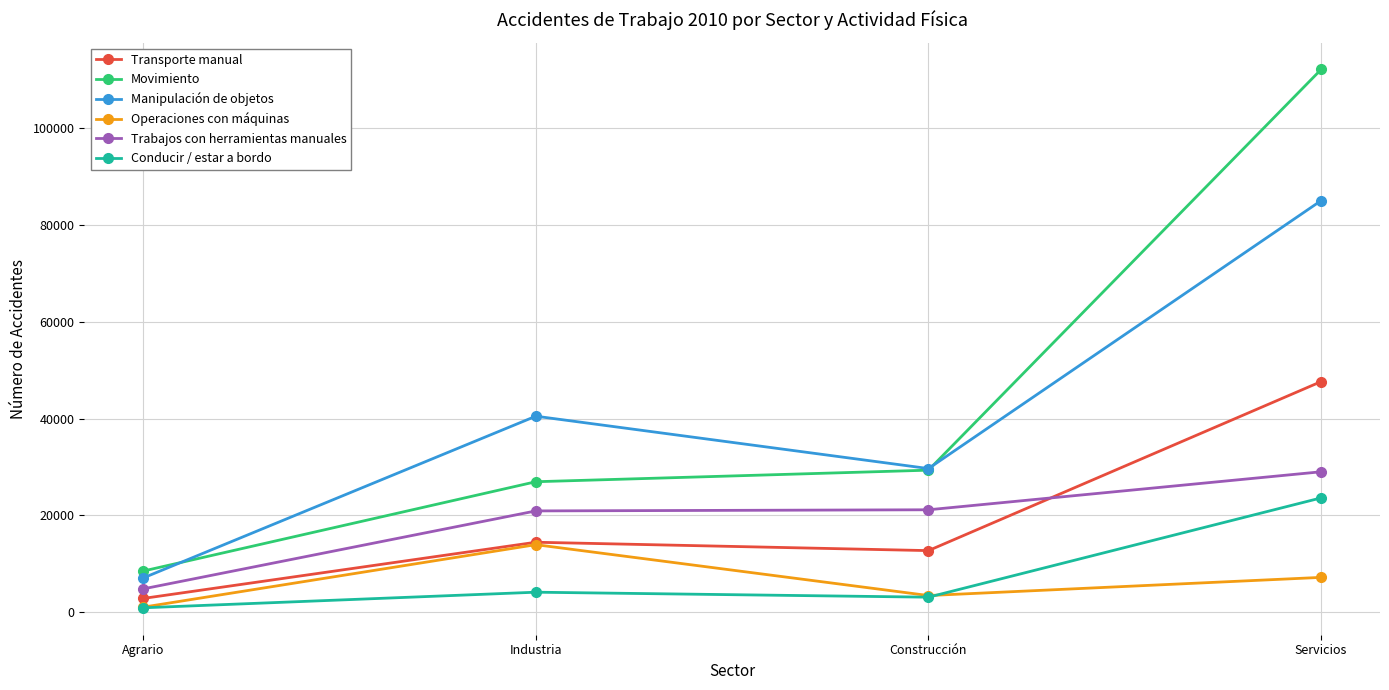

What is the minimum value for Conducir / estar a bordo?

926